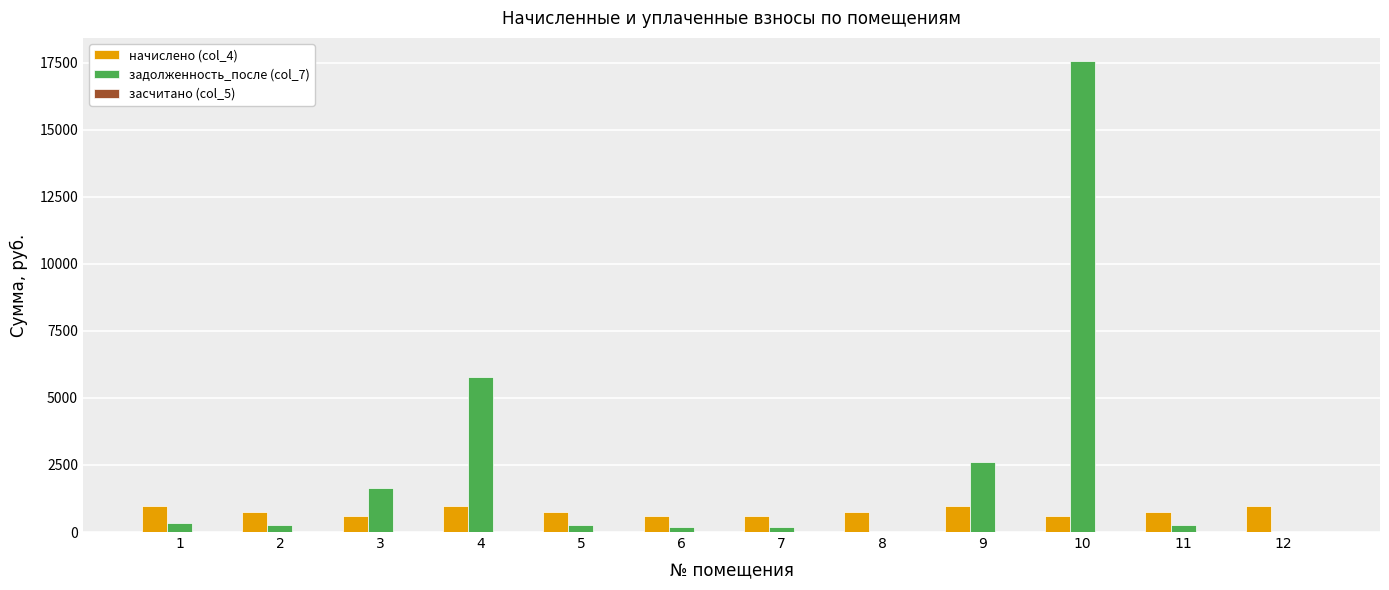

What is the total value across all series at 3?

2246.9